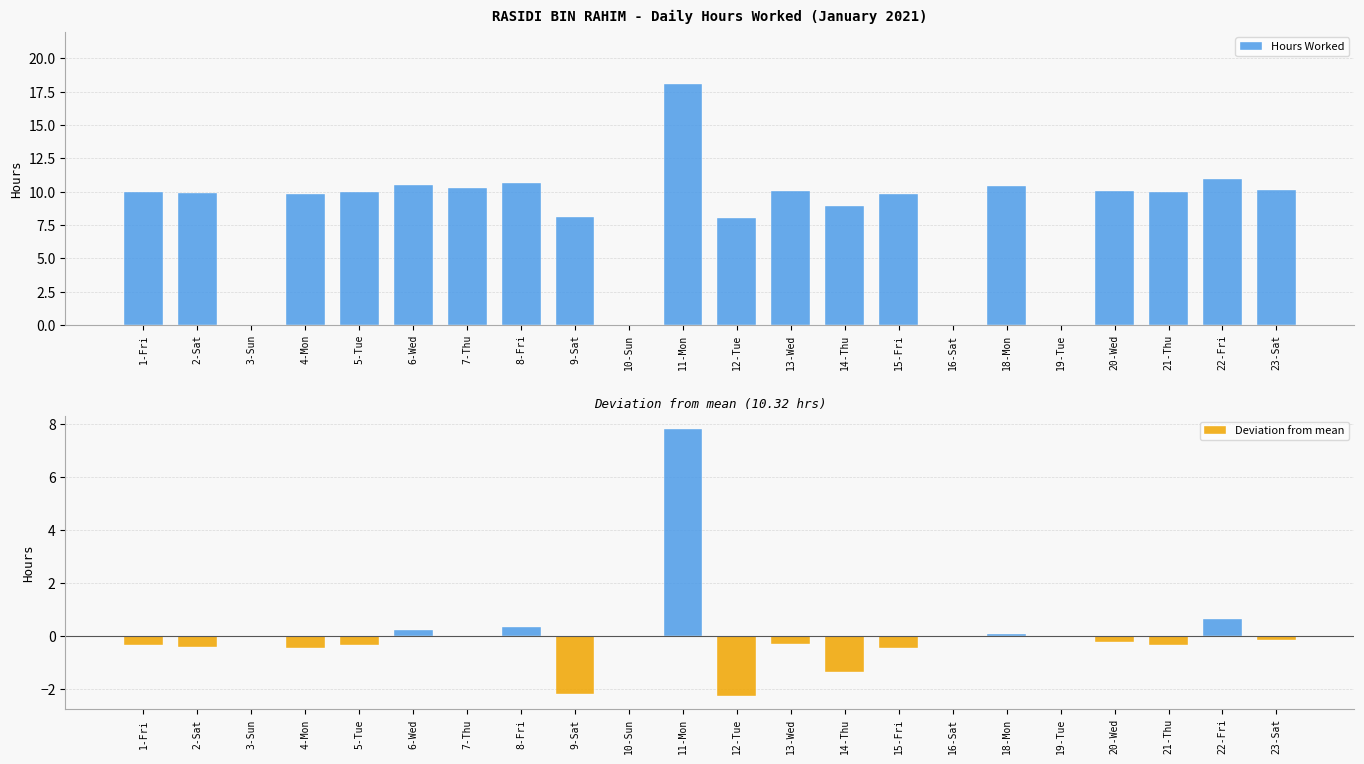

At how many categories does at least one series exceed 7?

18